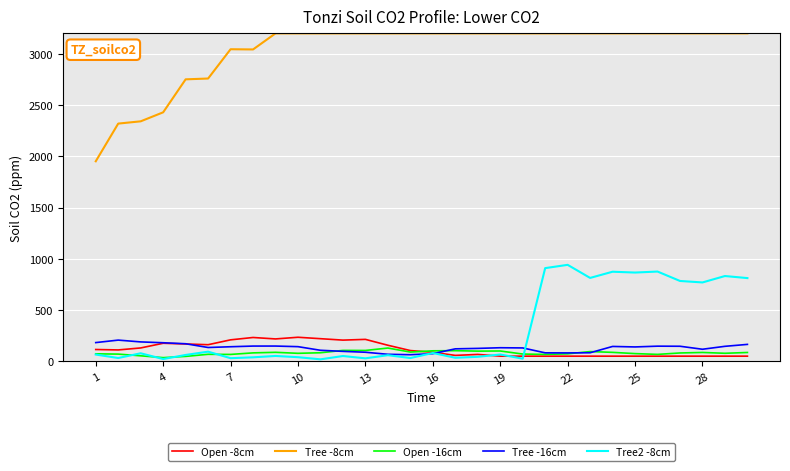

True or false: Tree -8cm and Open -8cm intersect in this chart.

False